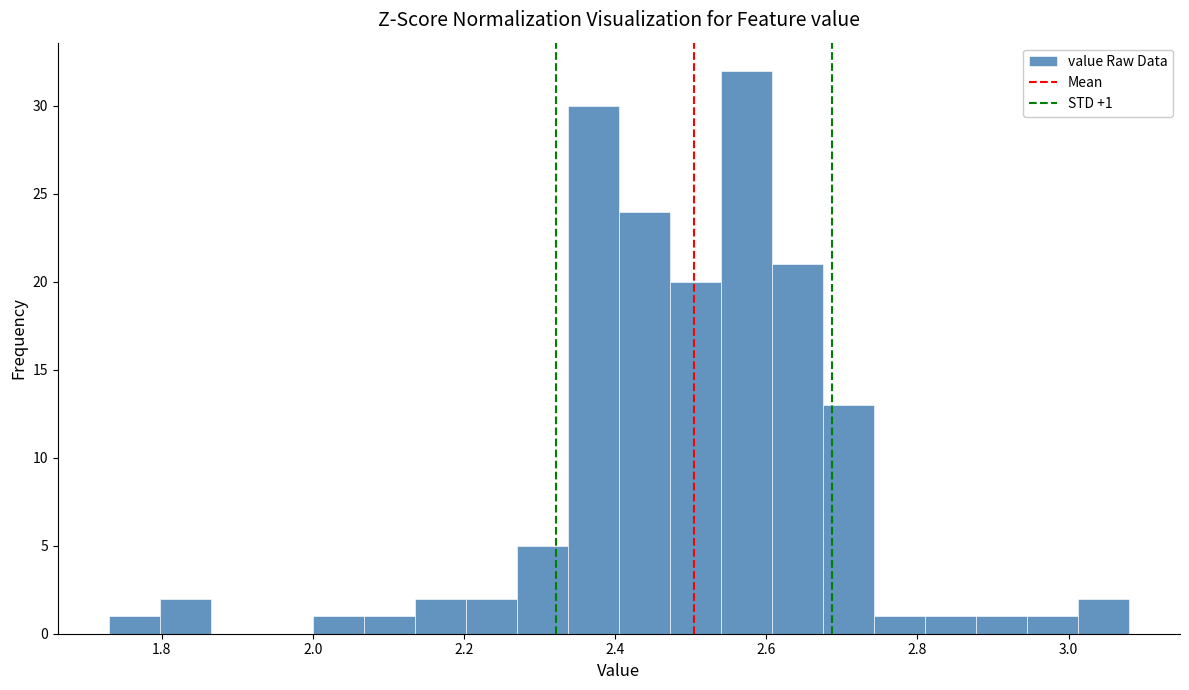

Around what value on the x-axis is the tallest bar? Give the approximate position of its centre, as read against the axis.

2.58